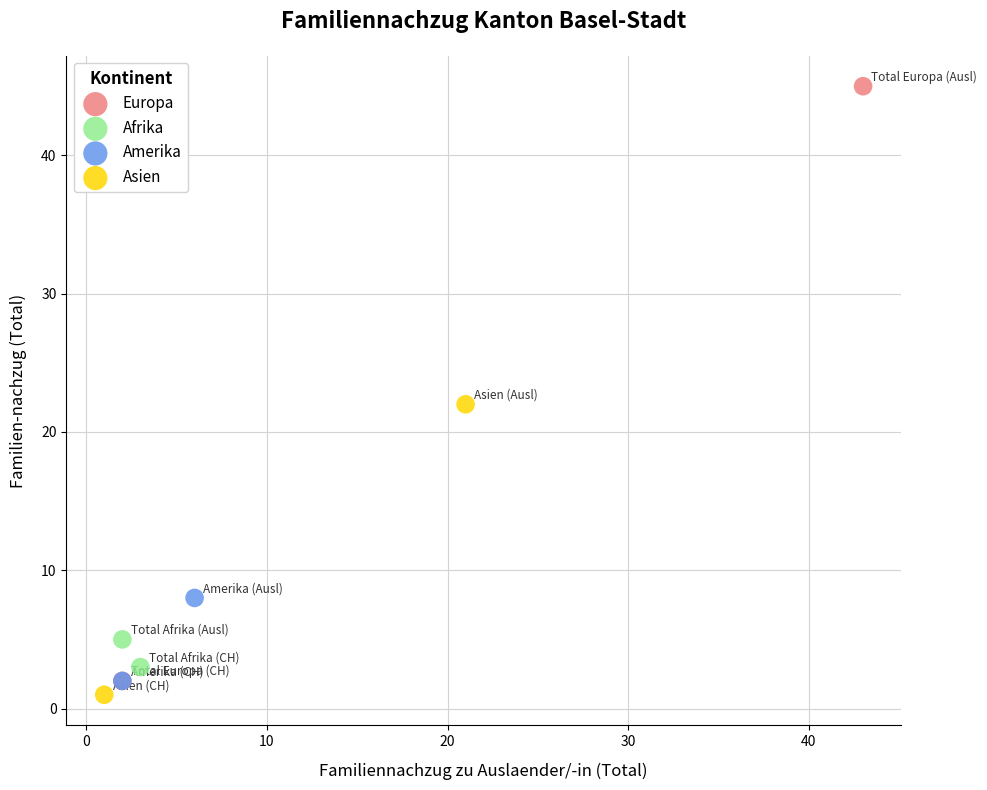

Which series contains the lowest Y value?

Asien